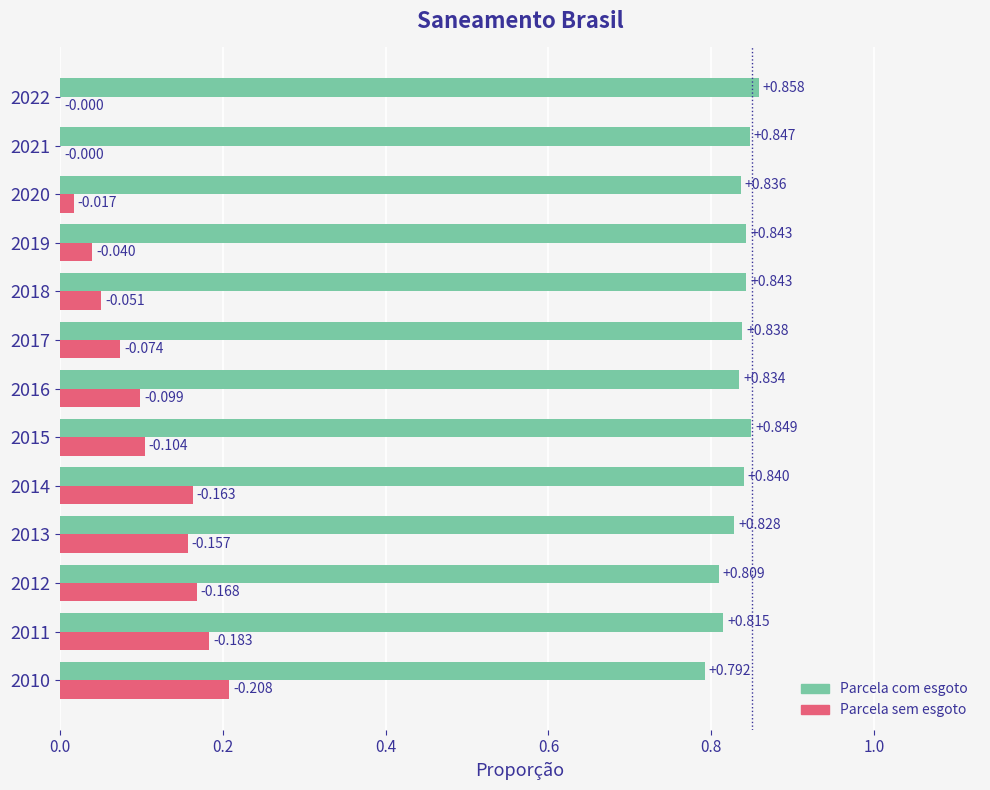

Which series has the largest total across all categories?

Parcela com esgoto